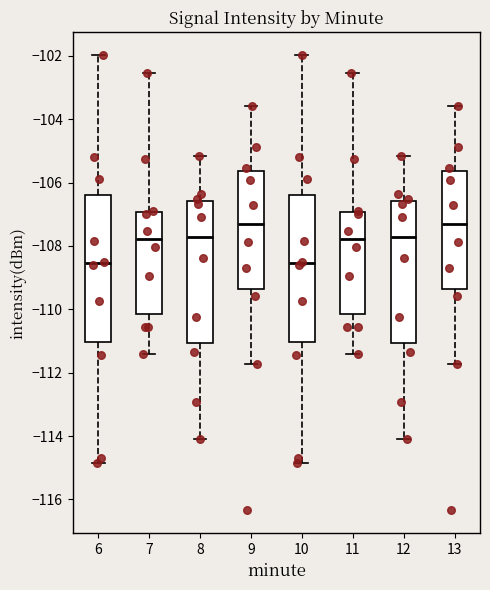

Reading left to right, read every box against the y-axis: the position of its median line, the range the box covers, and the ends of its whiskers. The values are not printed on the chart, so give them approximately, as read against the axis.

6: median -108.6, box -111.0 to -106.4, whiskers -114.8 to -102.0
7: median -107.8, box -110.2 to -107.0, whiskers -111.4 to -102.6
8: median -107.8, box -111.0 to -106.6, whiskers -114.0 to -105.2
9: median -107.2, box -109.4 to -105.6, whiskers -111.8 to -103.6
10: median -108.6, box -111.0 to -106.4, whiskers -114.8 to -102.0
11: median -107.8, box -110.2 to -107.0, whiskers -111.4 to -102.6
12: median -107.8, box -111.0 to -106.6, whiskers -114.0 to -105.2
13: median -107.2, box -109.4 to -105.6, whiskers -111.8 to -103.6